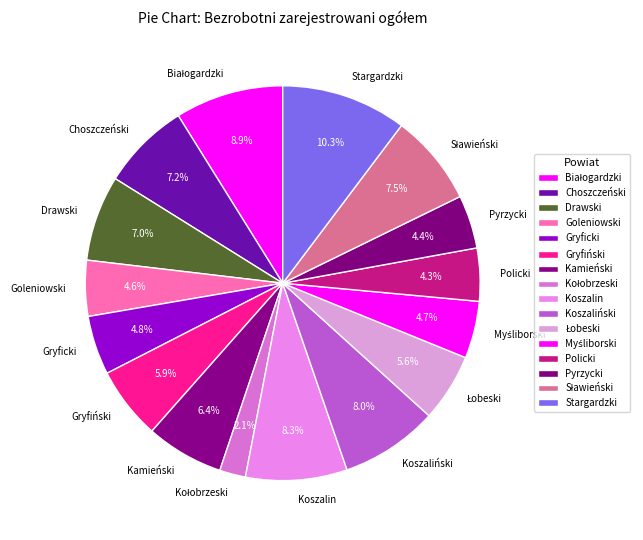

Which has a higher value, Choszczeński or Gryficki?

Choszczeński